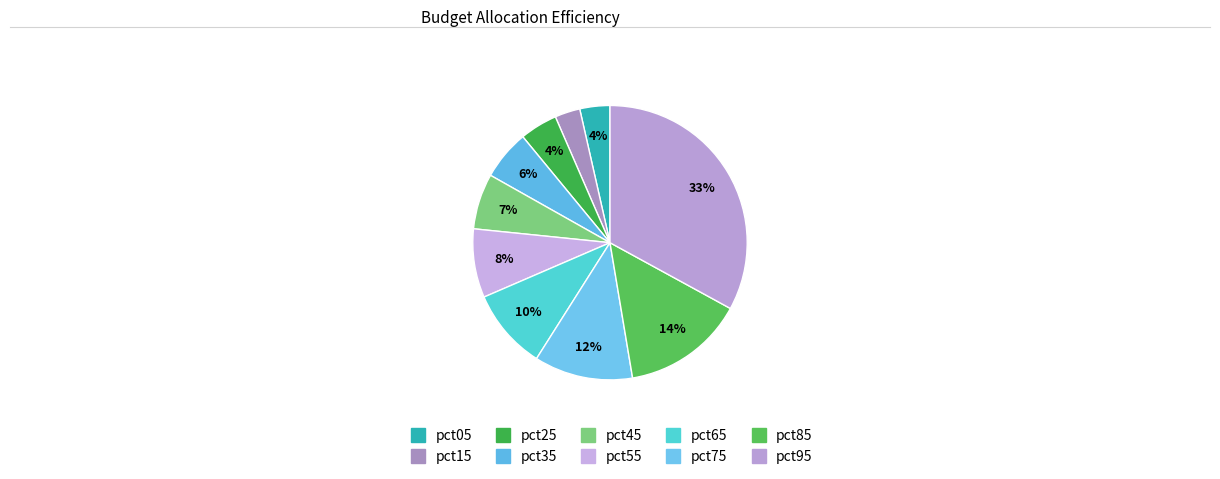

The pct35 slice represents 15% of the pie. True or false?

False